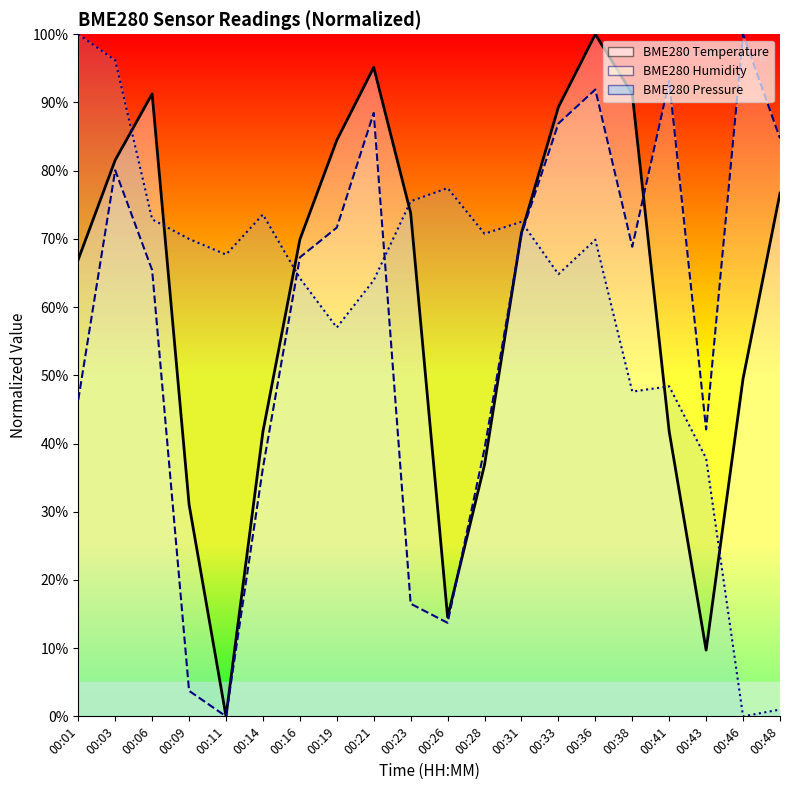

What is the difference between the second highest and minimum values in the BME280_pressure series?

96.2